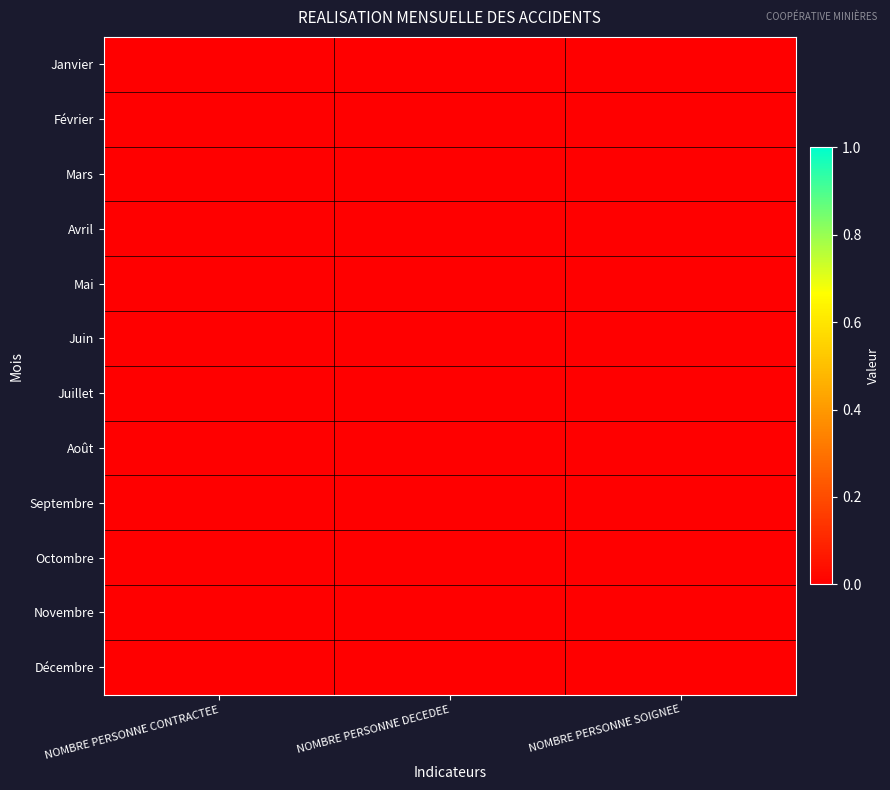

Which category has the highest value across all series?

NOMBRE PERSONNE SOIGNEE